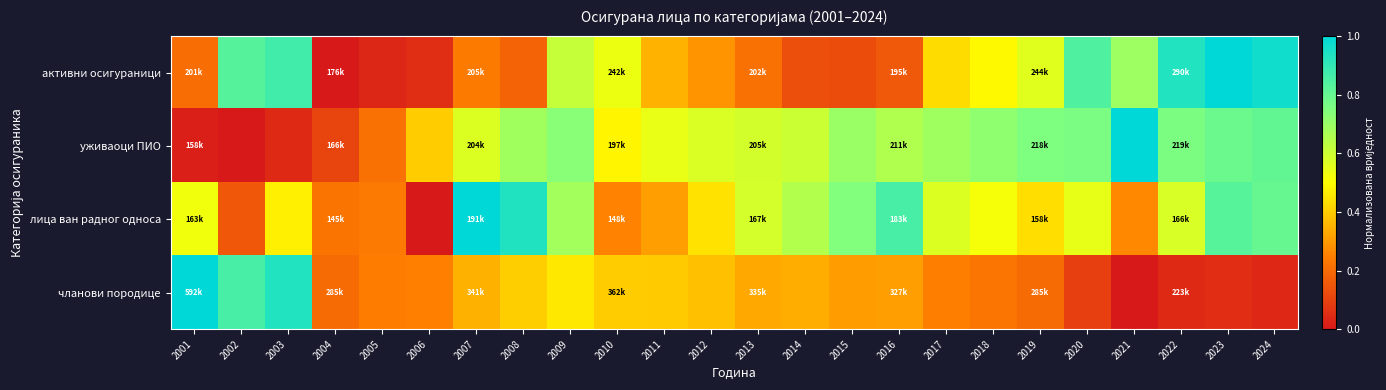

At 2014, list the series in order from smallest to largest.

активни осигураници, чланови породице, уживаоци ПИО, лица ван радног односа